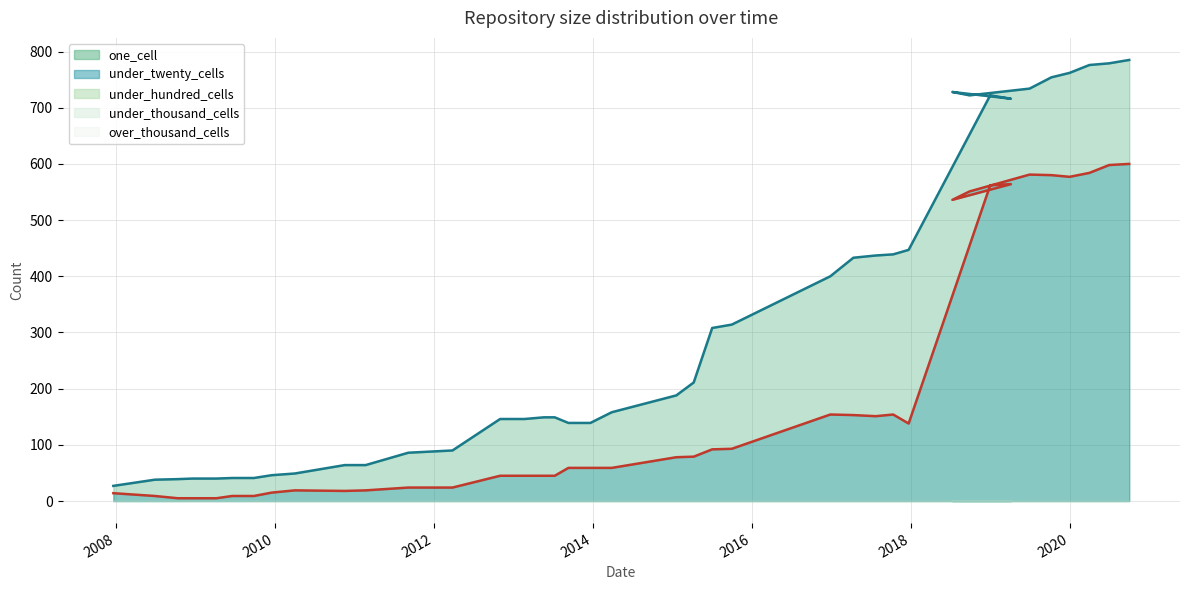

True or false: under_hundred_cells and under_twenty_cells intersect in this chart.

False